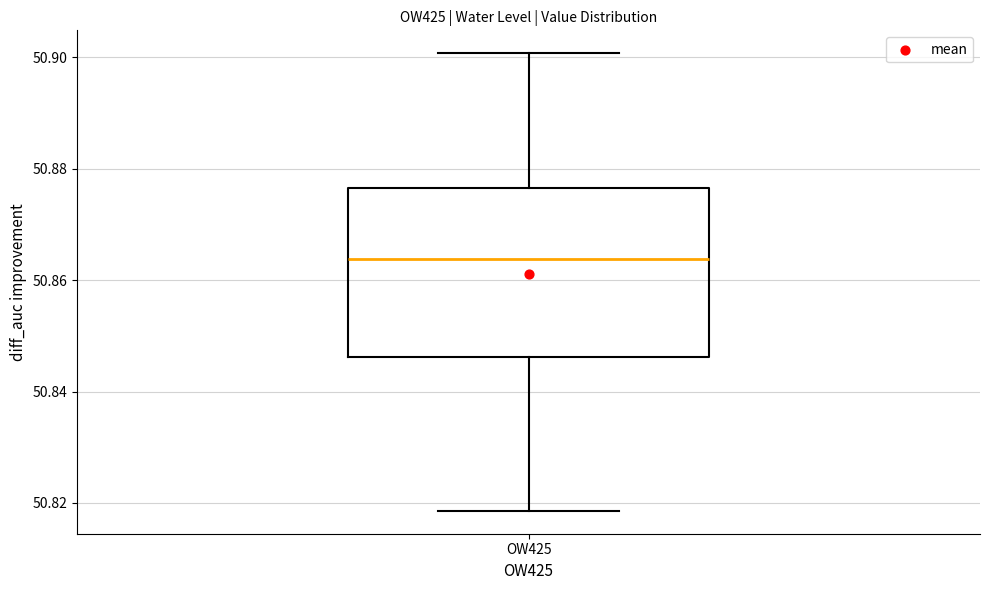

Transcribe this box plot: give where the median line is, the range the box spans, and where the two whiskers end, as read against the y-axis. The values are not printed on the chart, so give them approximately, as read against the axis.

median 50.864, box 50.846 to 50.876, whiskers 50.818 to 50.900